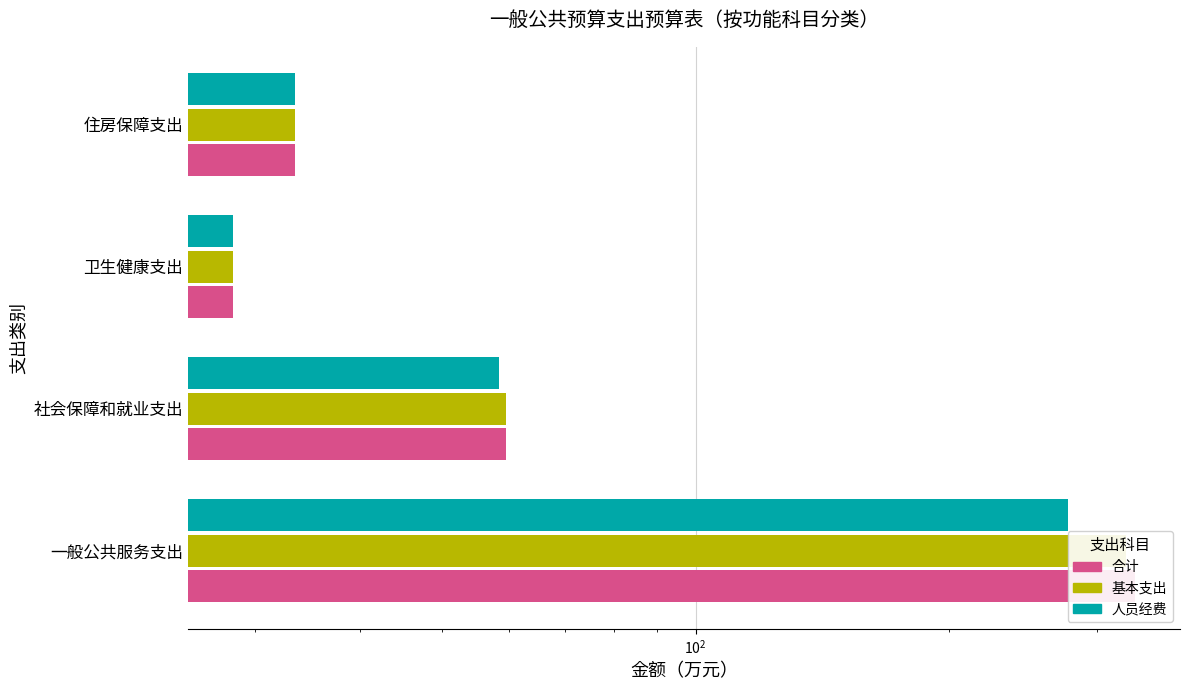

Between 社会保障和就业支出 and 卫生健康支出, which series saw the biggest shift?

合计